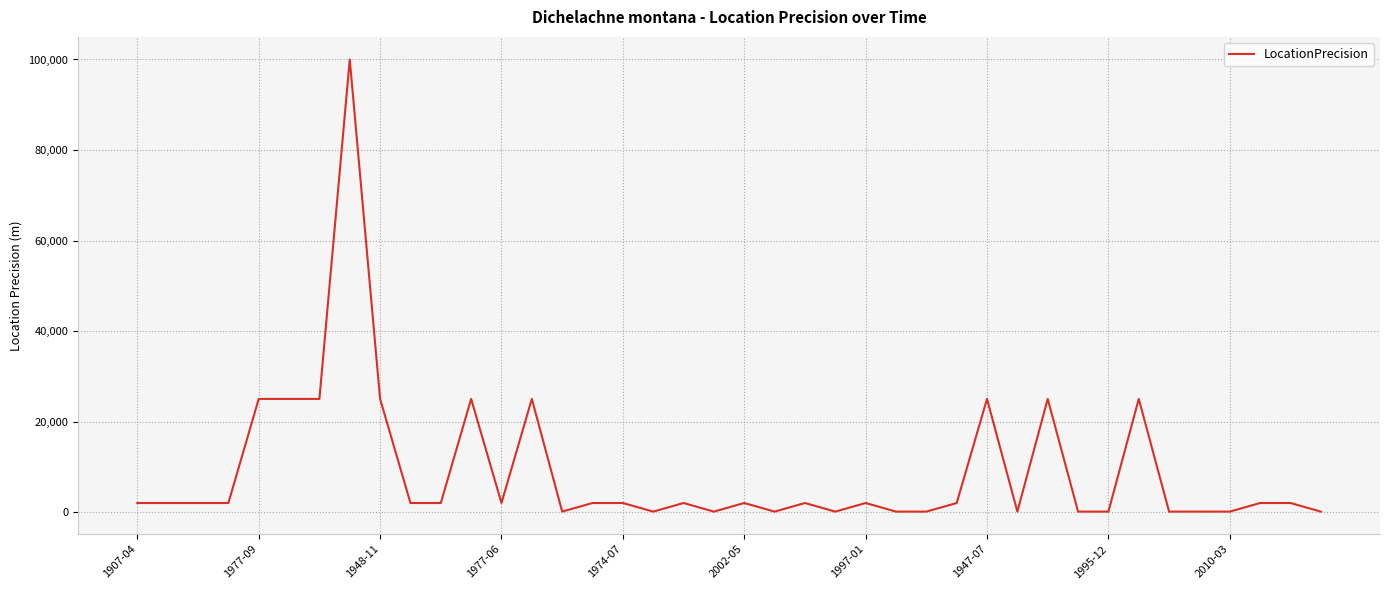

What is the average value?

8960